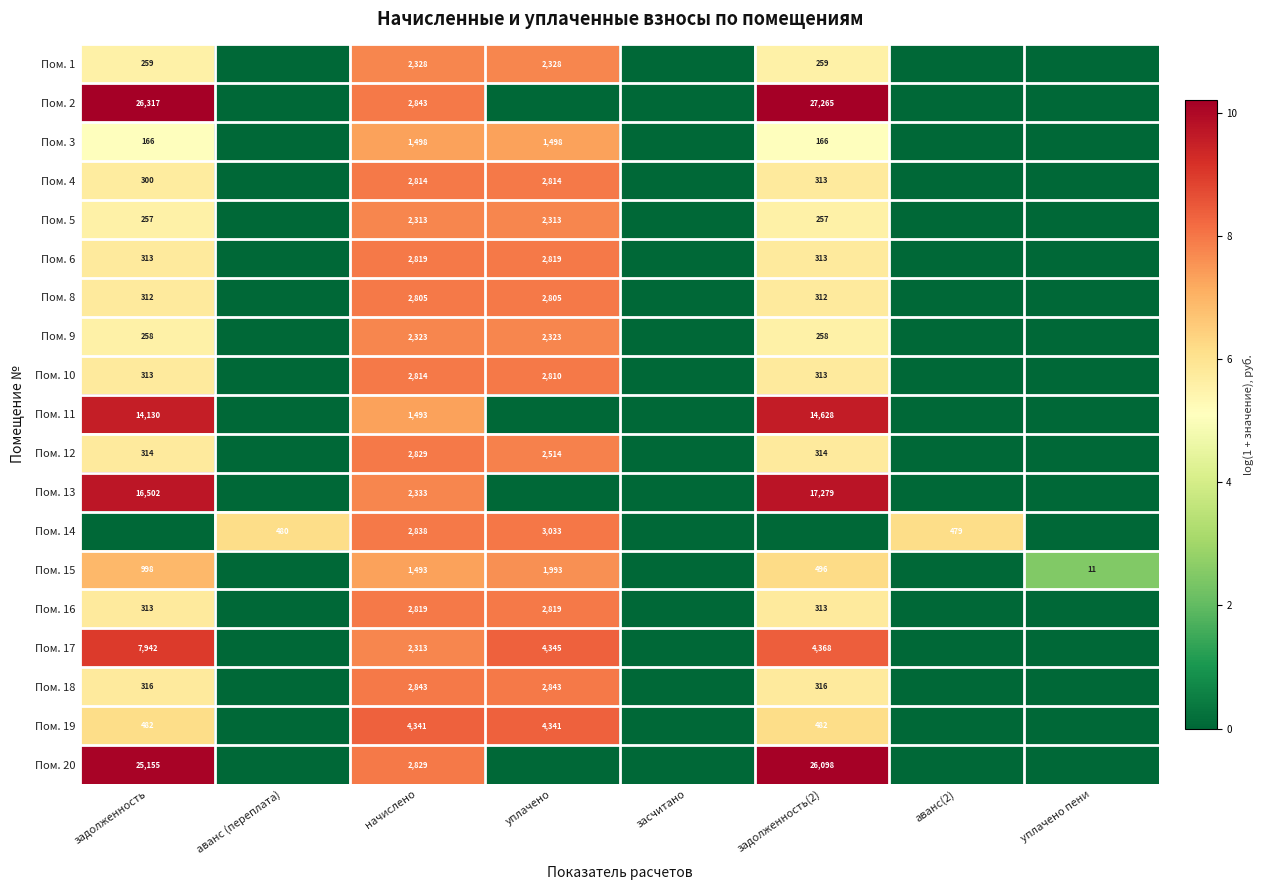

Is it true that Пом. 17 equals 2313 at начислено?

True